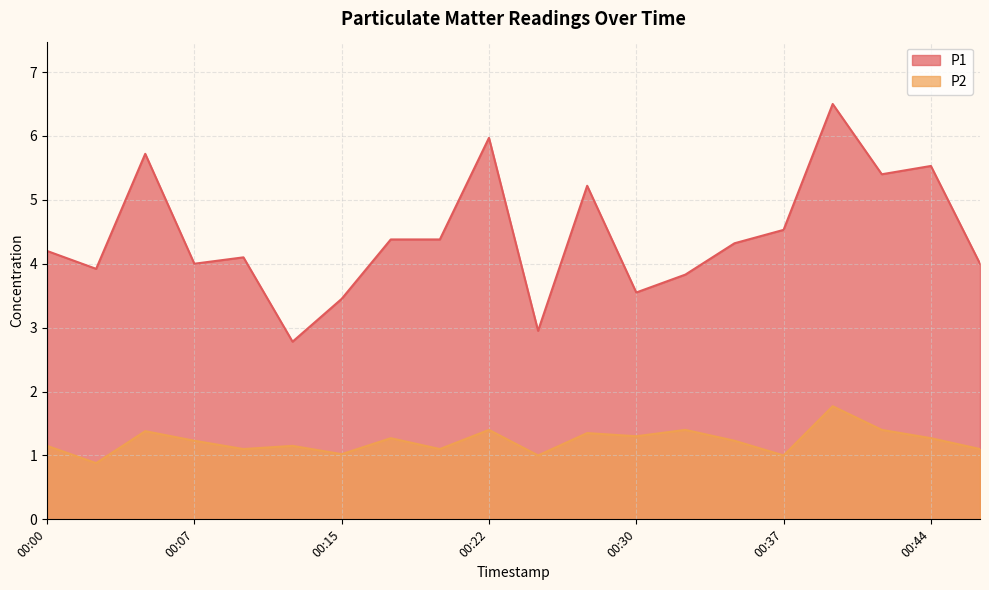

What is the sum of all P2 values?

24.5